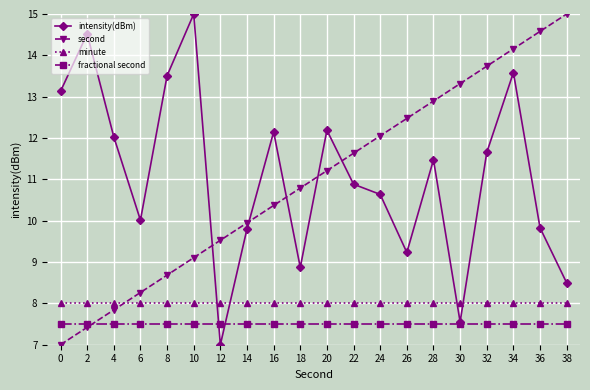

True or false: fractional second and second cross at least once.

True